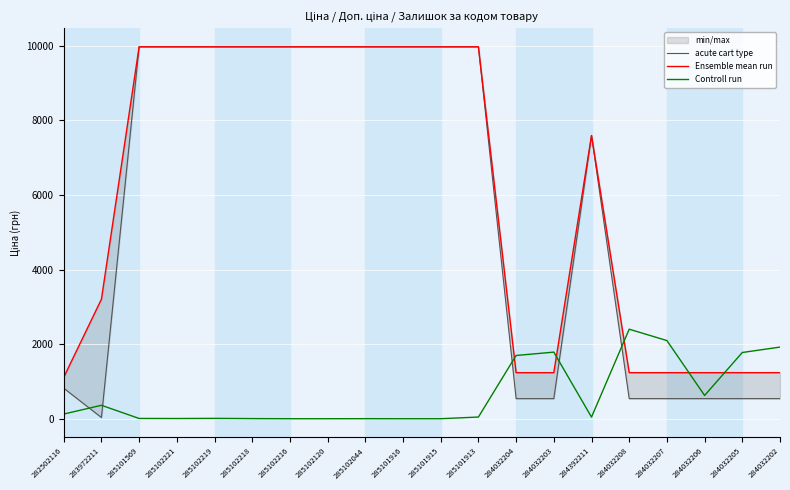

Between 285102221 and 285101569, which is larger?

285102221